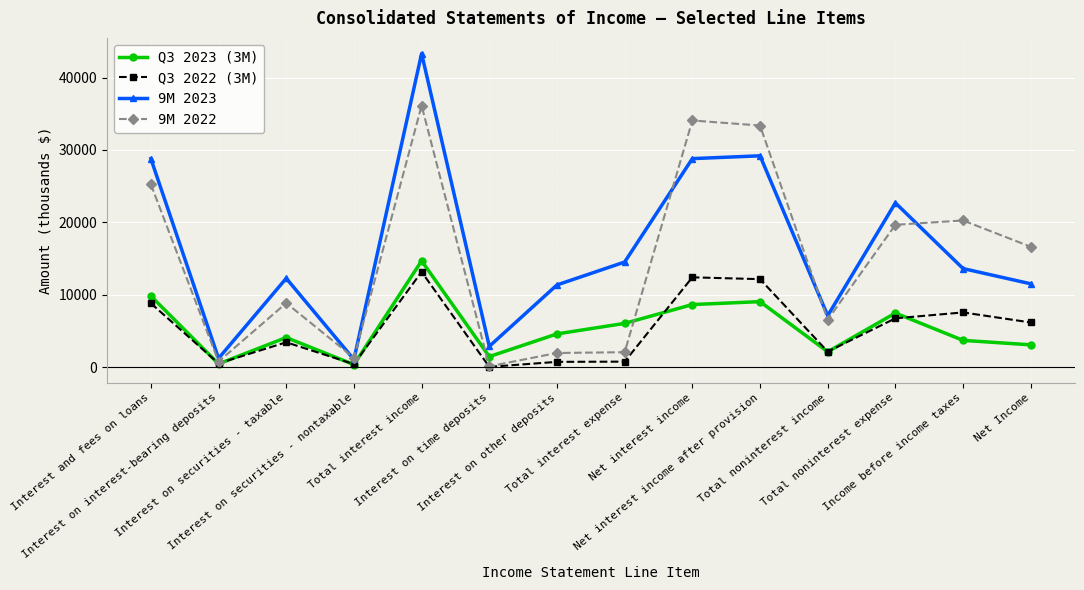

Which series changed the most between Total interest income and Total noninterest expense?

9M 2023